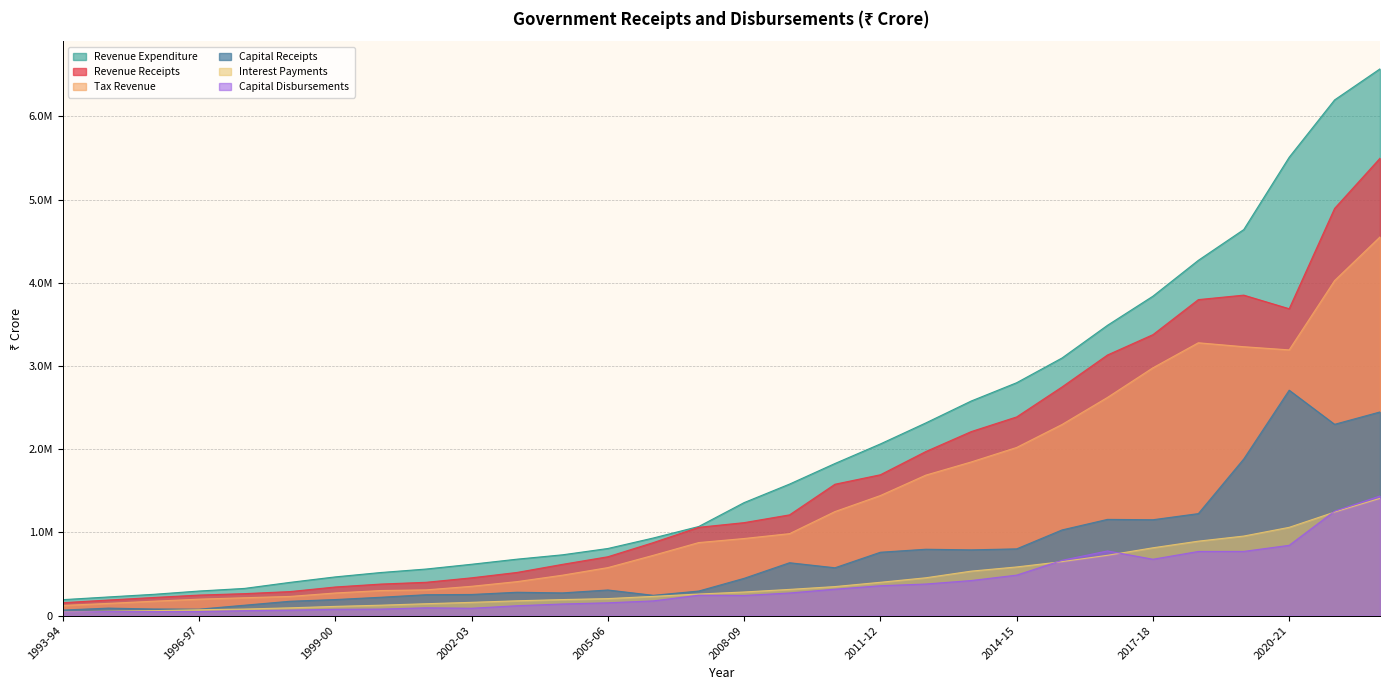

What is the label of the 20th point from the right?

2003-04